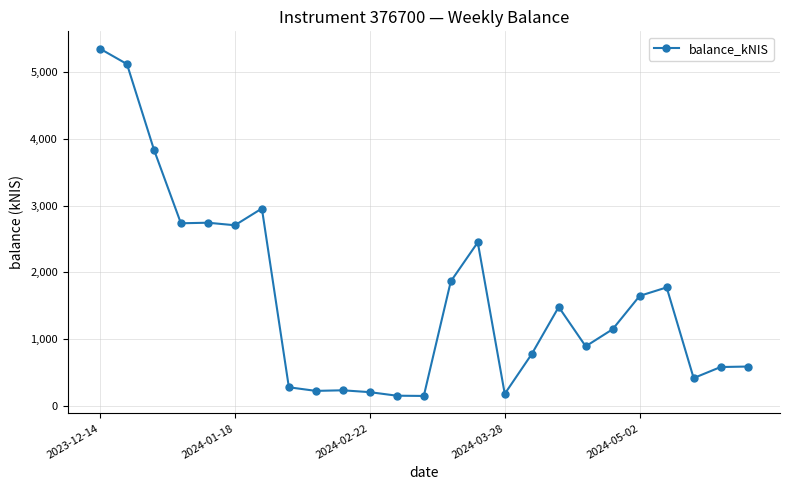

How many categories are shown in the chart?

25